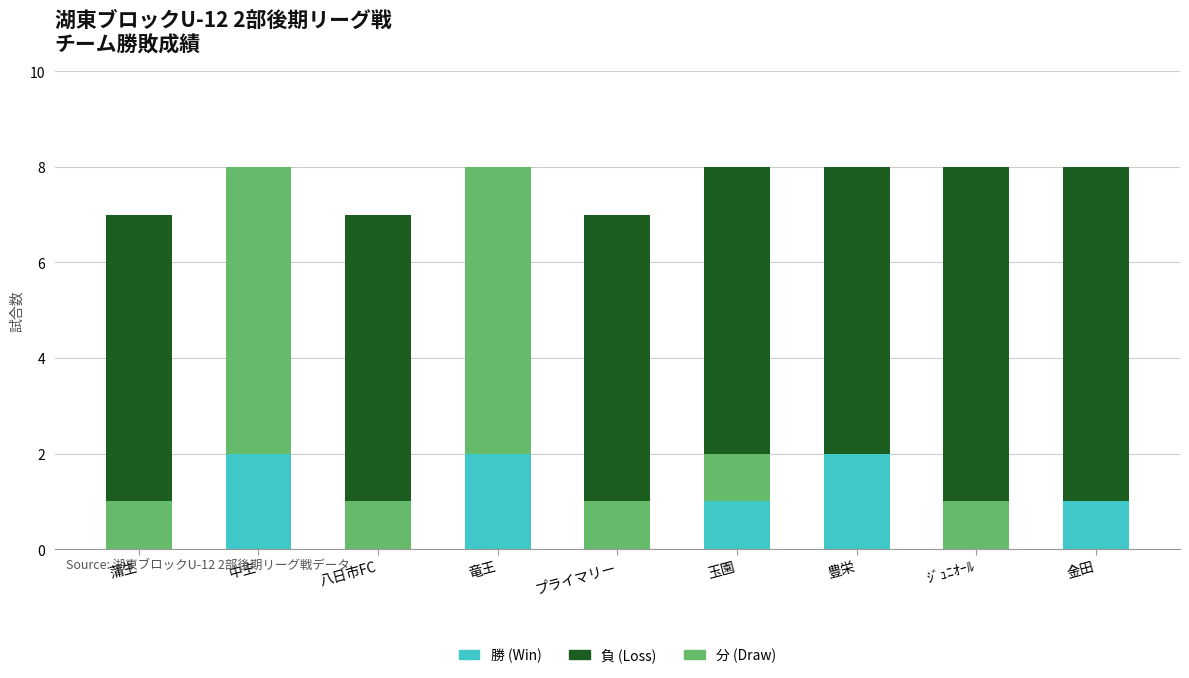

What is the total value across all series at 蒲生?

7